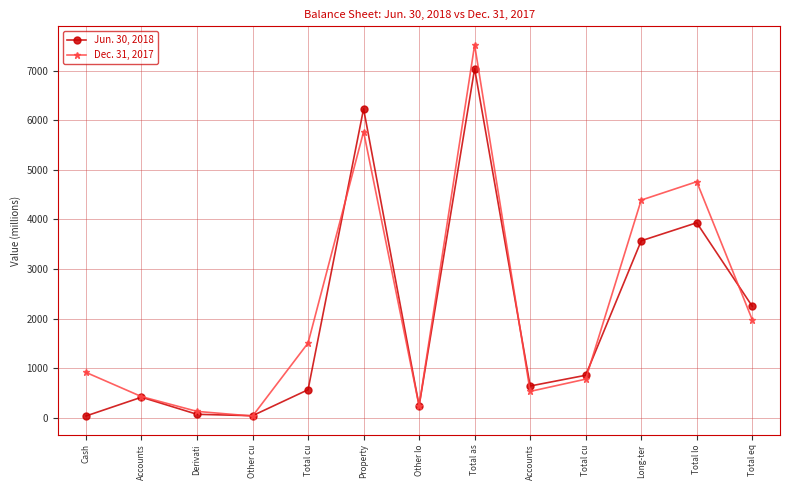

What is the sum of the Jun. 30, 2018 values at Total eq and Total as?

9292